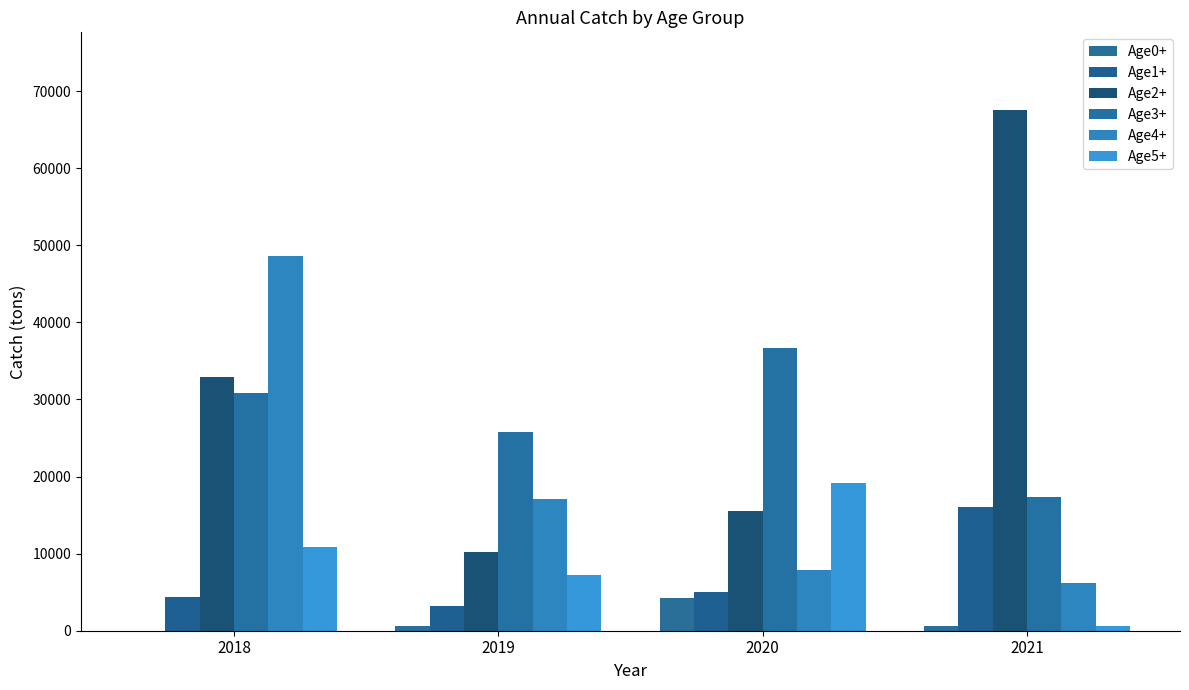

How many series are shown in this chart?

6